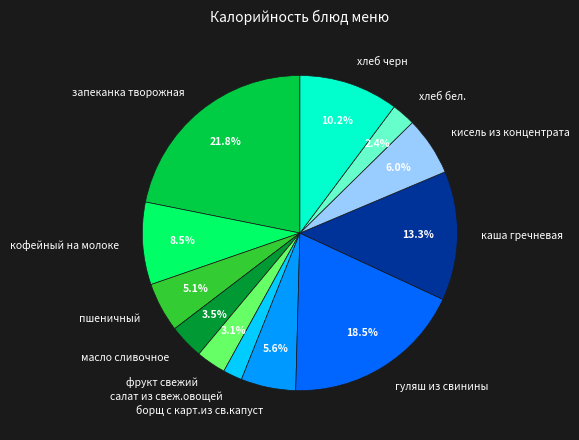

How much of the chart is everything except кофейный на молоке?

91.5%